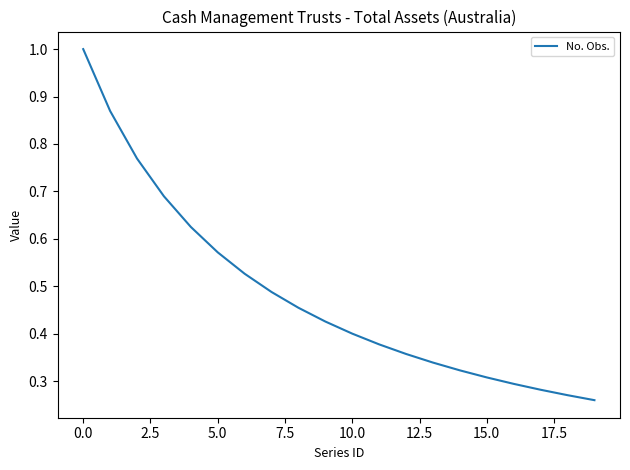

What is the maximum value shown in the chart?

1.0